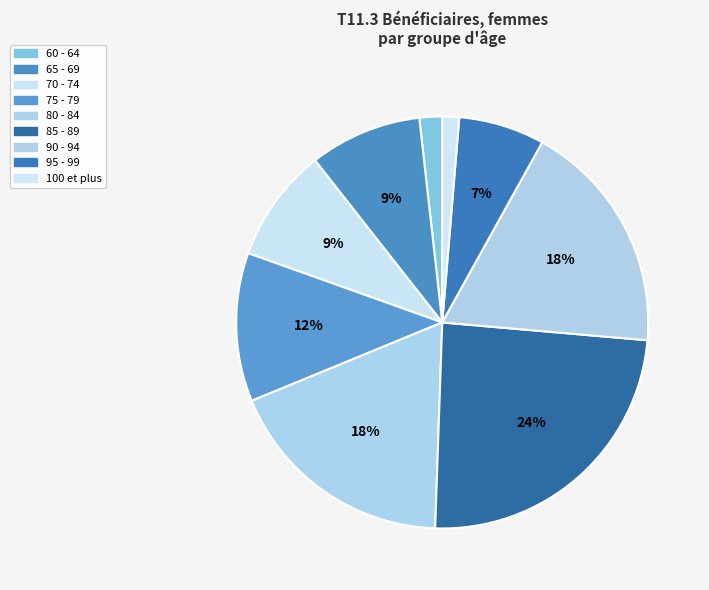

What is the change in value from 90 - 94 to 95 - 99?

-4262